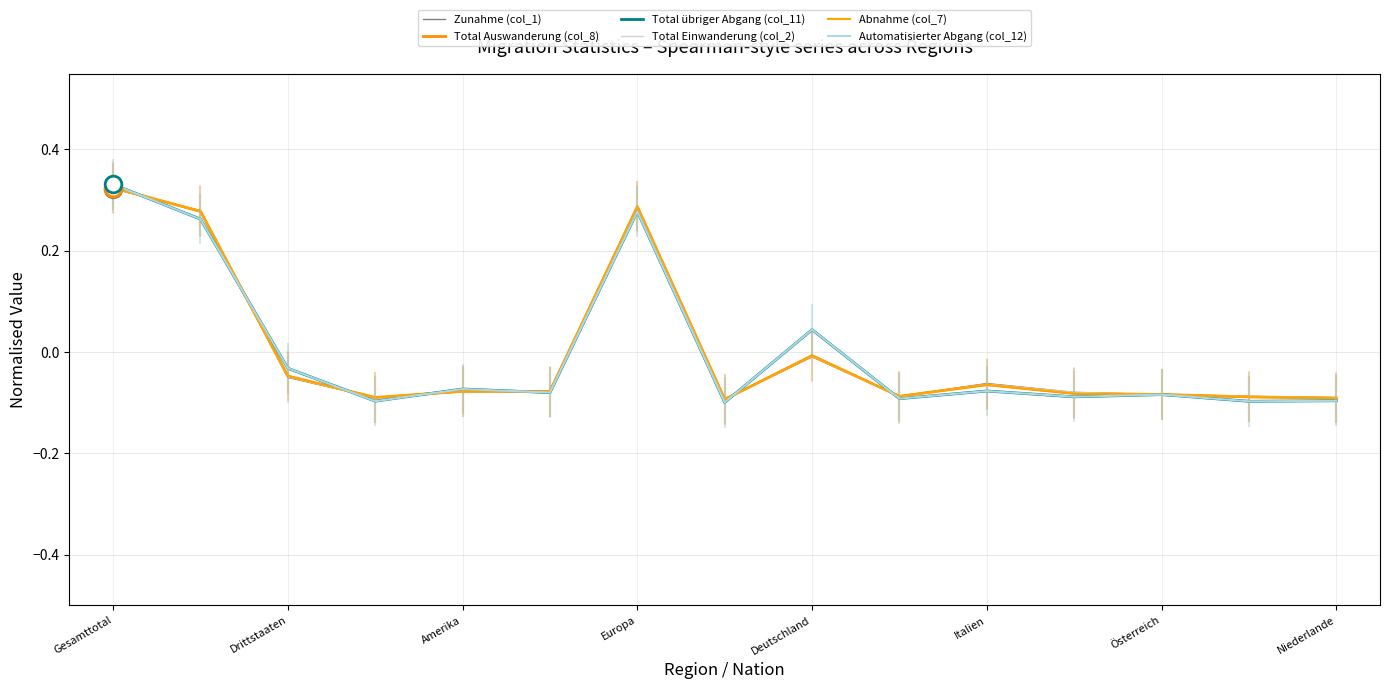

How many values in Total übriger Abgang (col_11) are above zero?

4